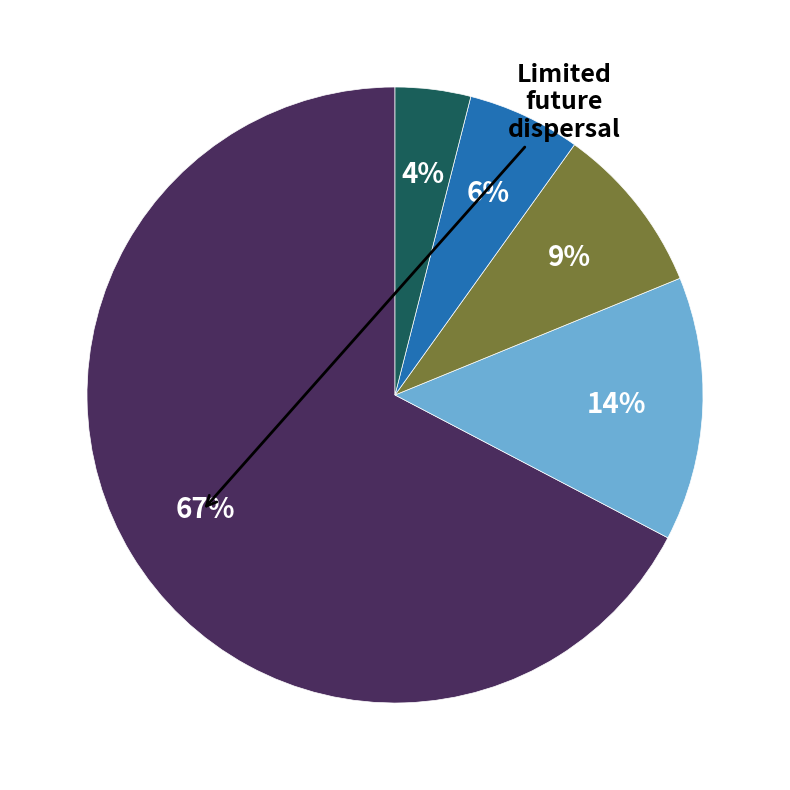

How many slices are in this pie chart?

5